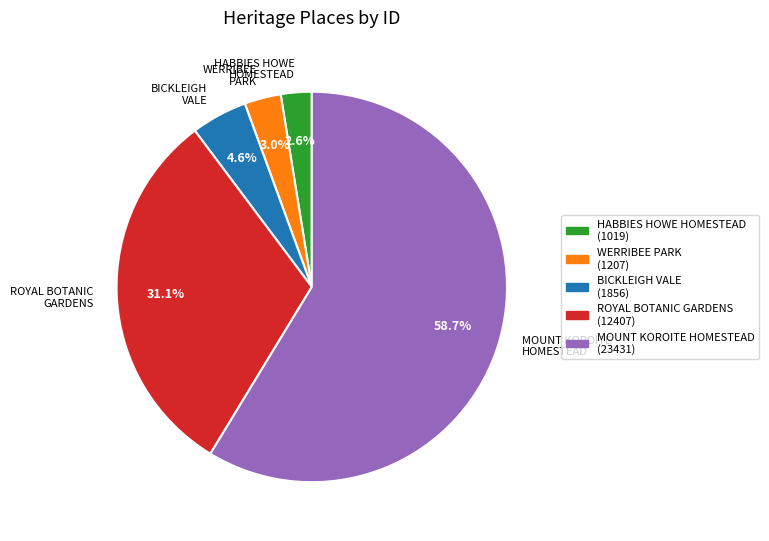

What is the largest slice in the pie chart?

MOUNT KOROITE HOMESTEAD